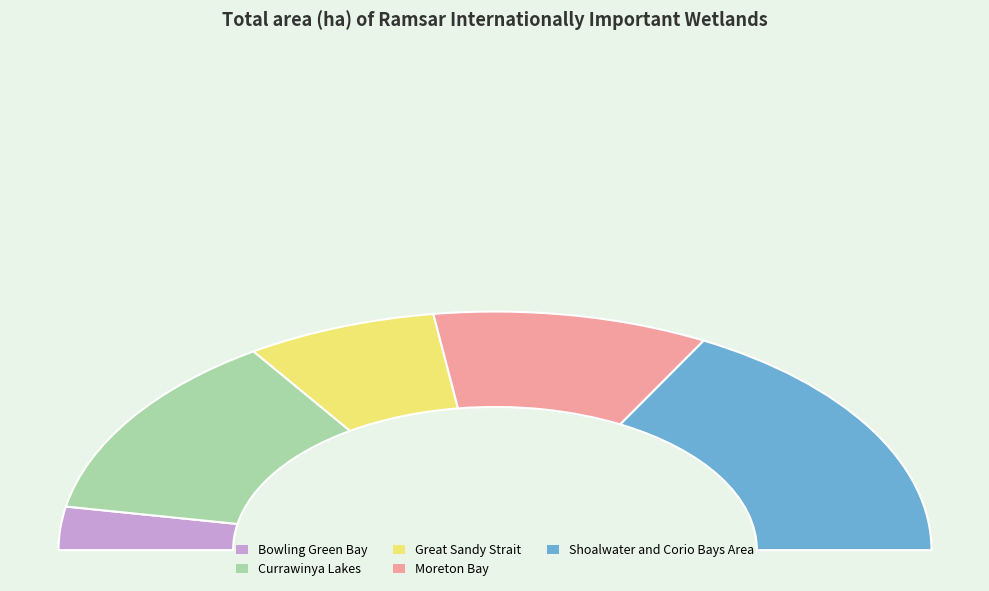

Is there any slice that represents more than half of the pie?

No